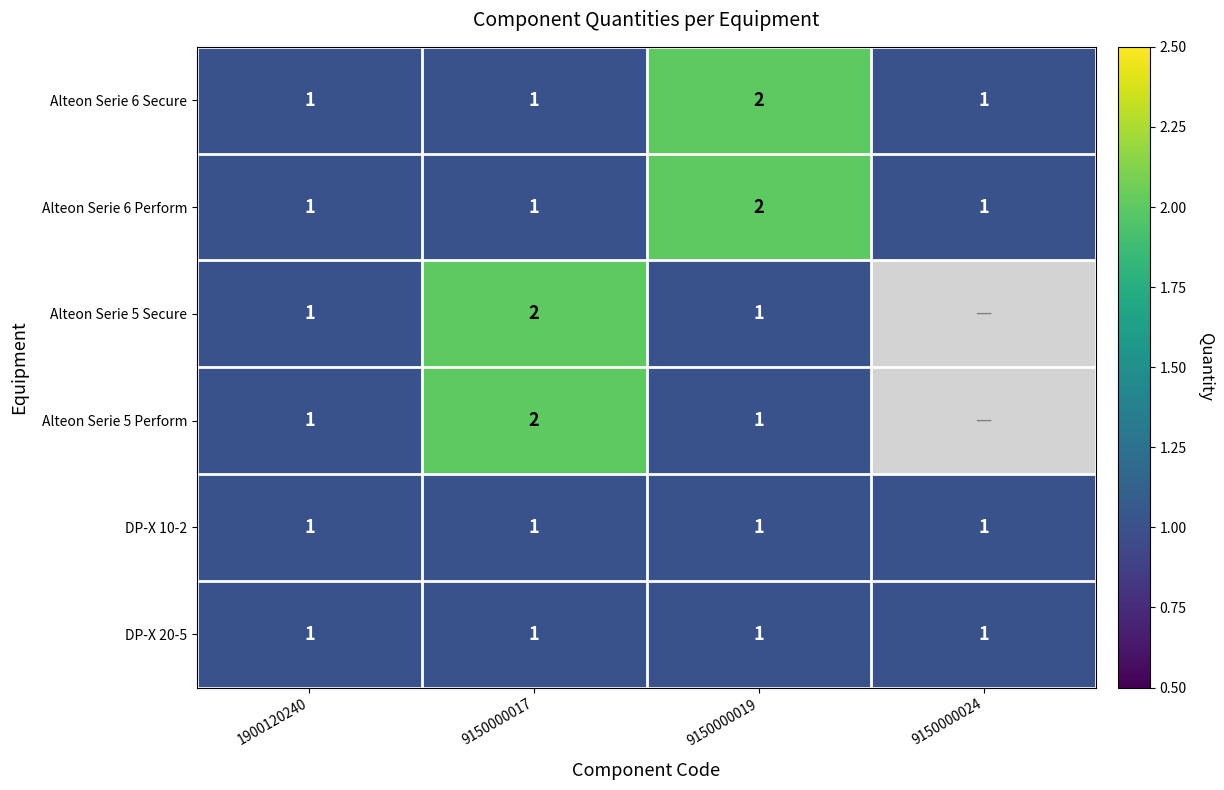

What is the minimum value shown in the chart?

1.0